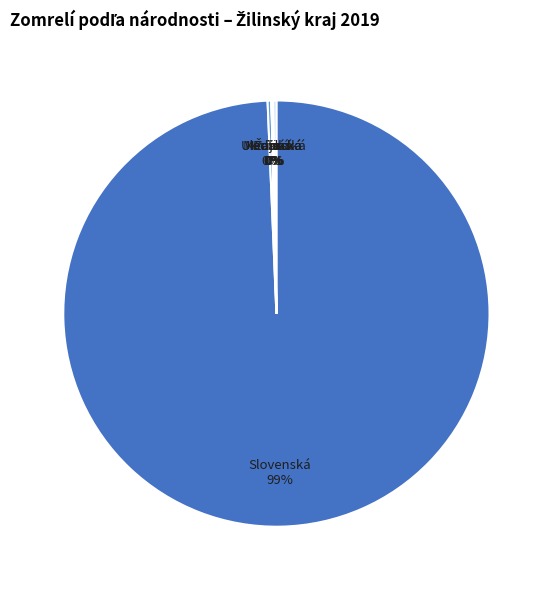

Does any single category account for the majority?

Yes